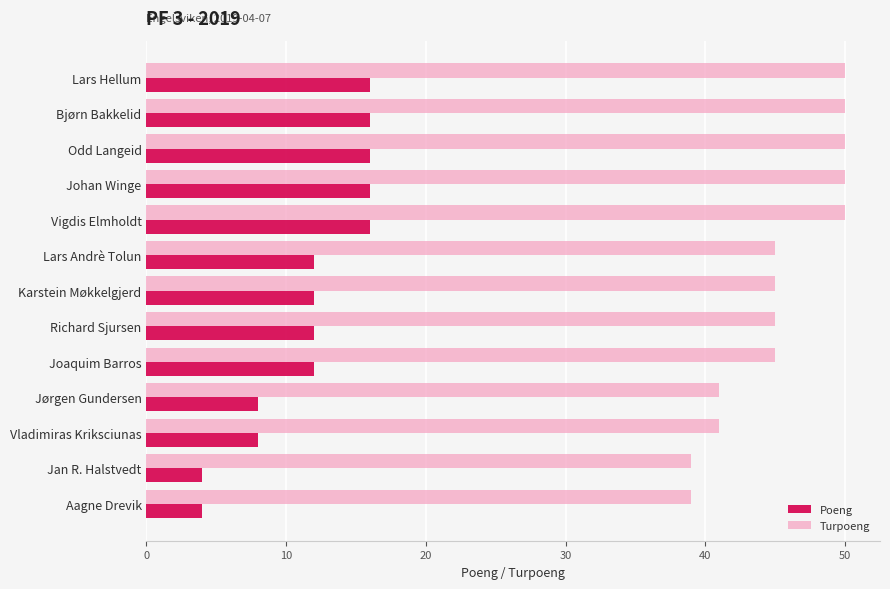

Is the value of Turpoeng at Richard Sjursen greater than the value of Poeng at Joaquim Barros?

Yes